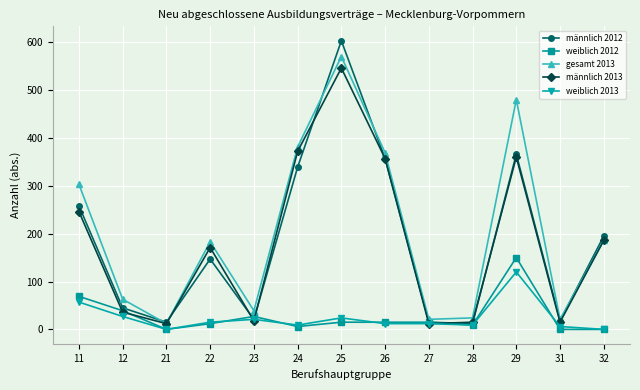

What is the spread (max minus min) of values at 25?

588